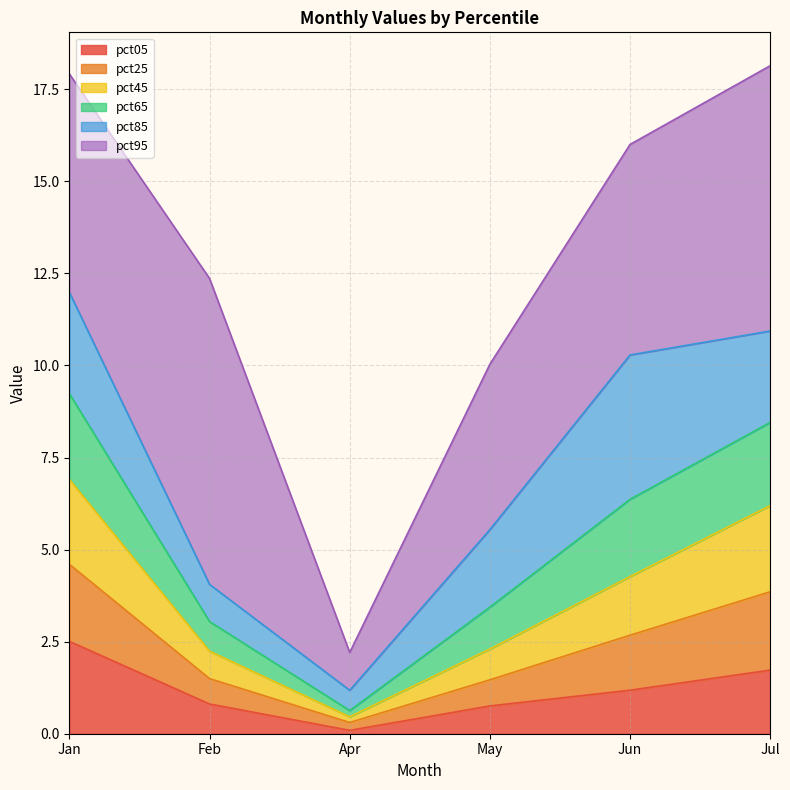

How many lines are shown in the chart?

6